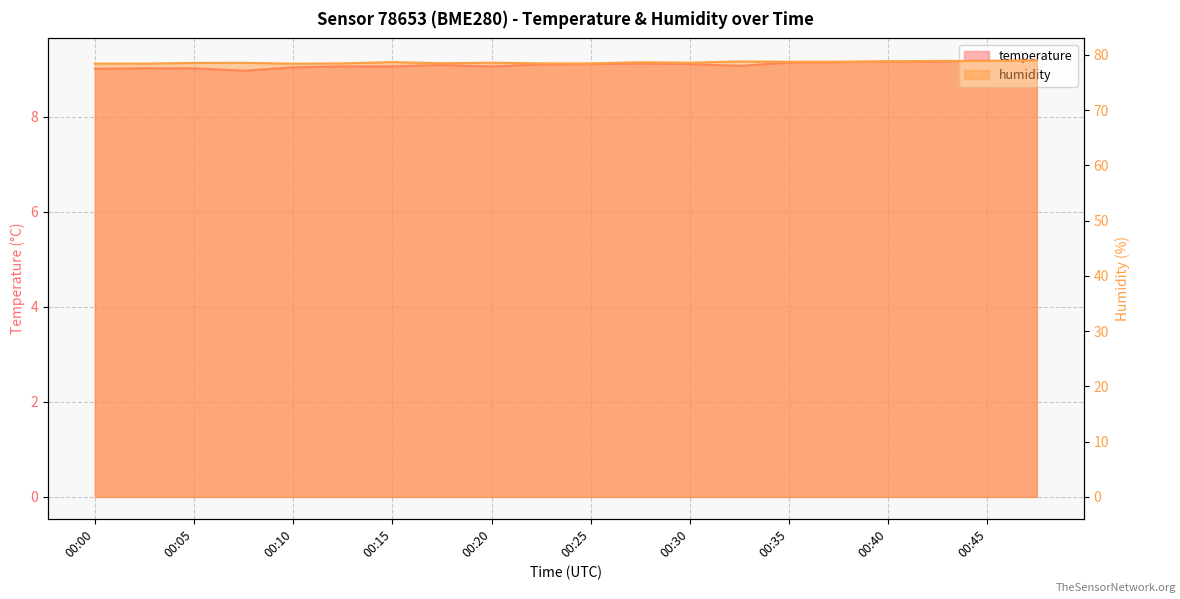

At which label does temperature reach its minimum?

00:07